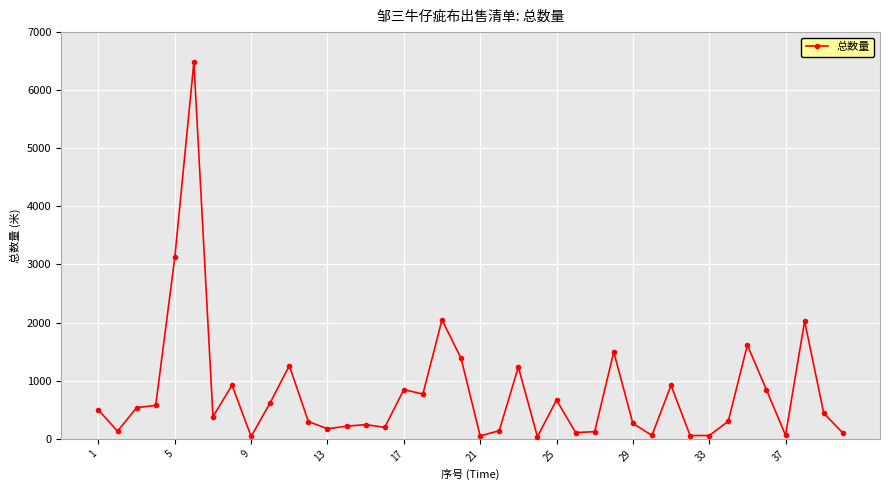

What is the greatest value displayed?

6482